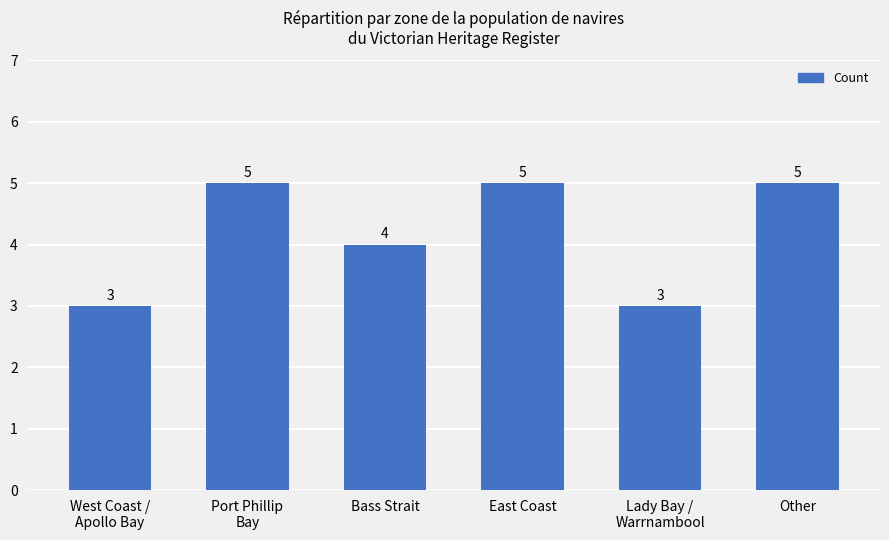

What is the minimum value shown in the chart?

3